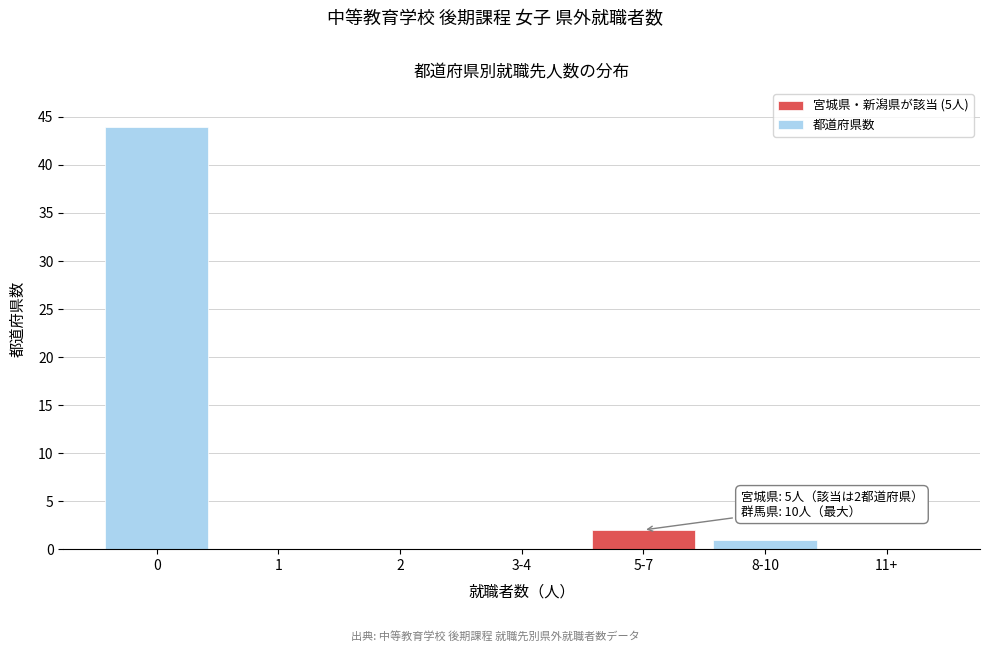

Reading left to right, transcribe all the data shown in this chart.

0=44	1=0	2=0	3-4=0	5-7=2	8-10=1	11+=0